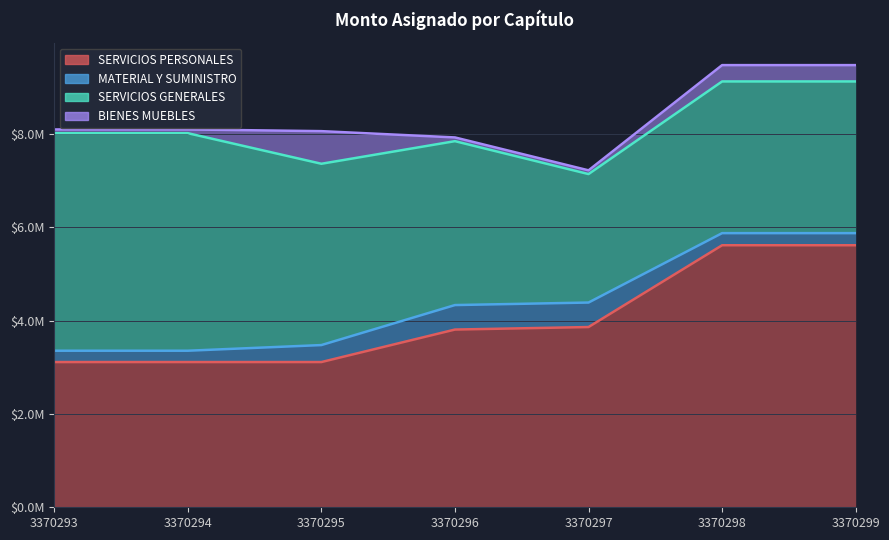

What is the greatest value displayed?

5617400